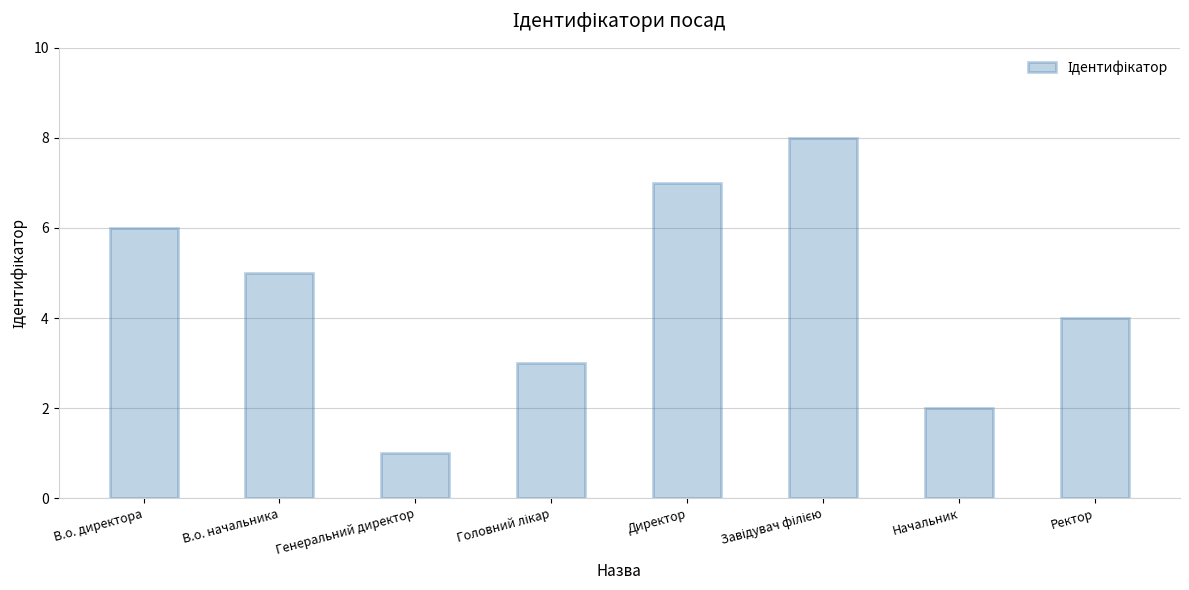

At which category does the chart reach its minimum across all series?

Генеральний директор